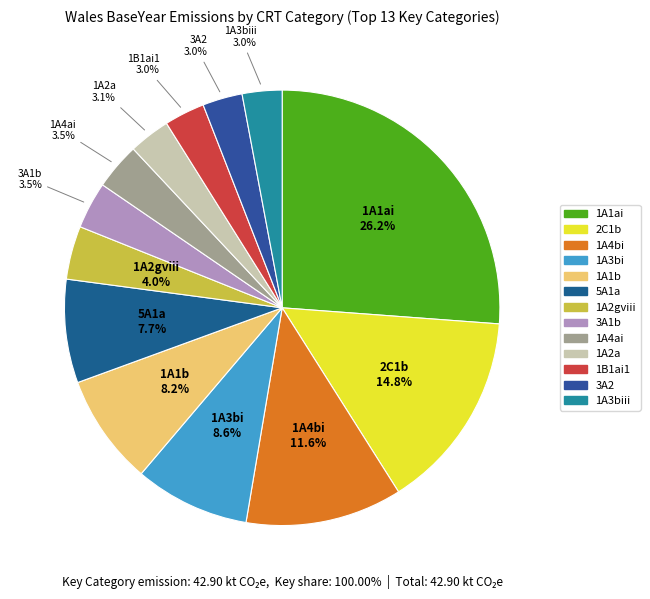

What is the ratio of the value at 1A2a to the value at 1A3bi?

0.4